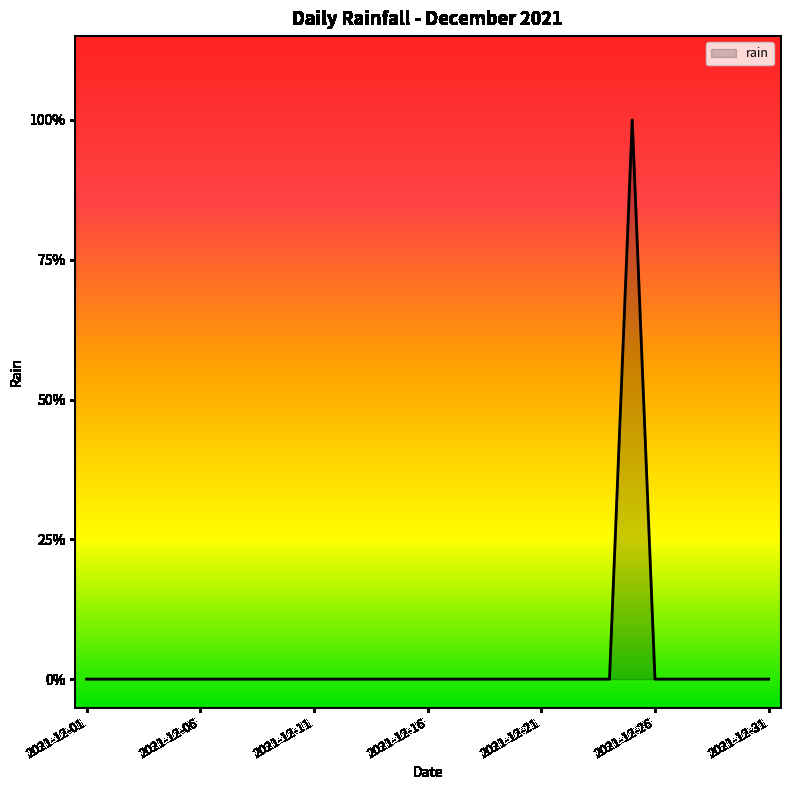

Does the chart have visible grid lines?

No